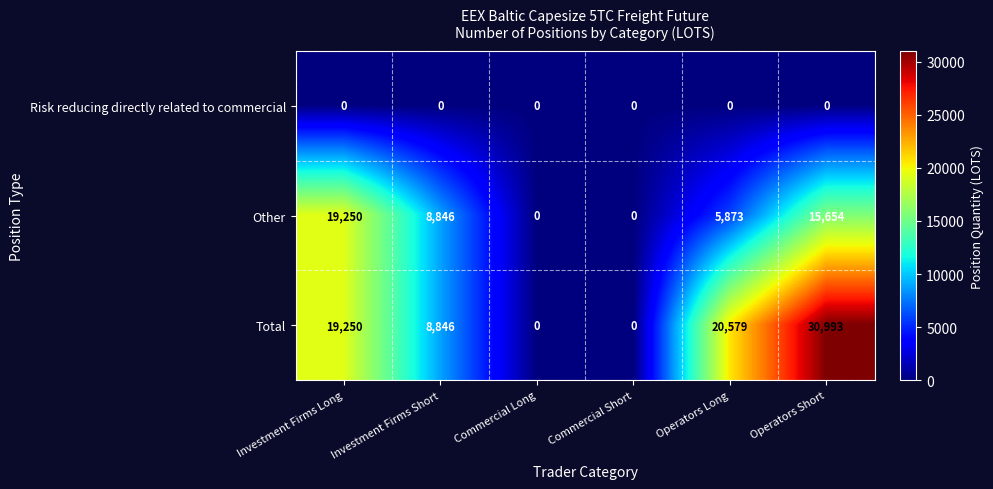

How many Other values are between 0 and 15654?

5